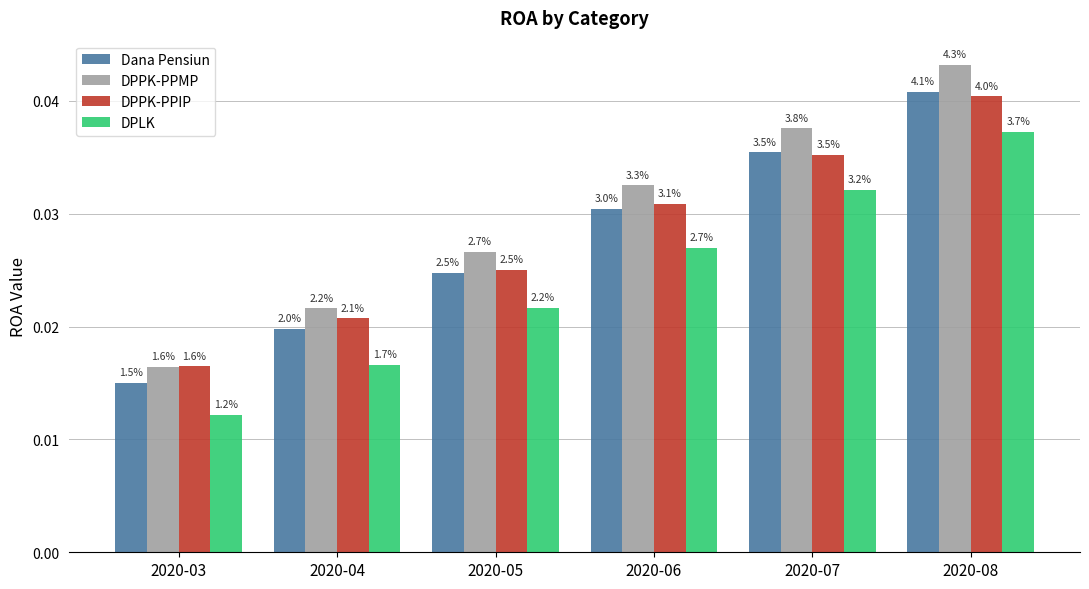

At which category is the sum across all series the highest?

2020-08